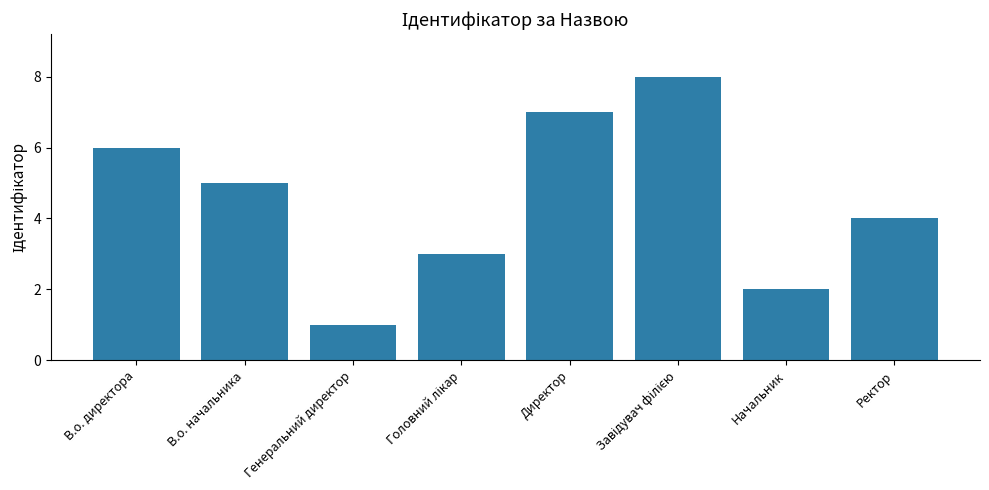

What is the difference between the maximum and minimum values?

7